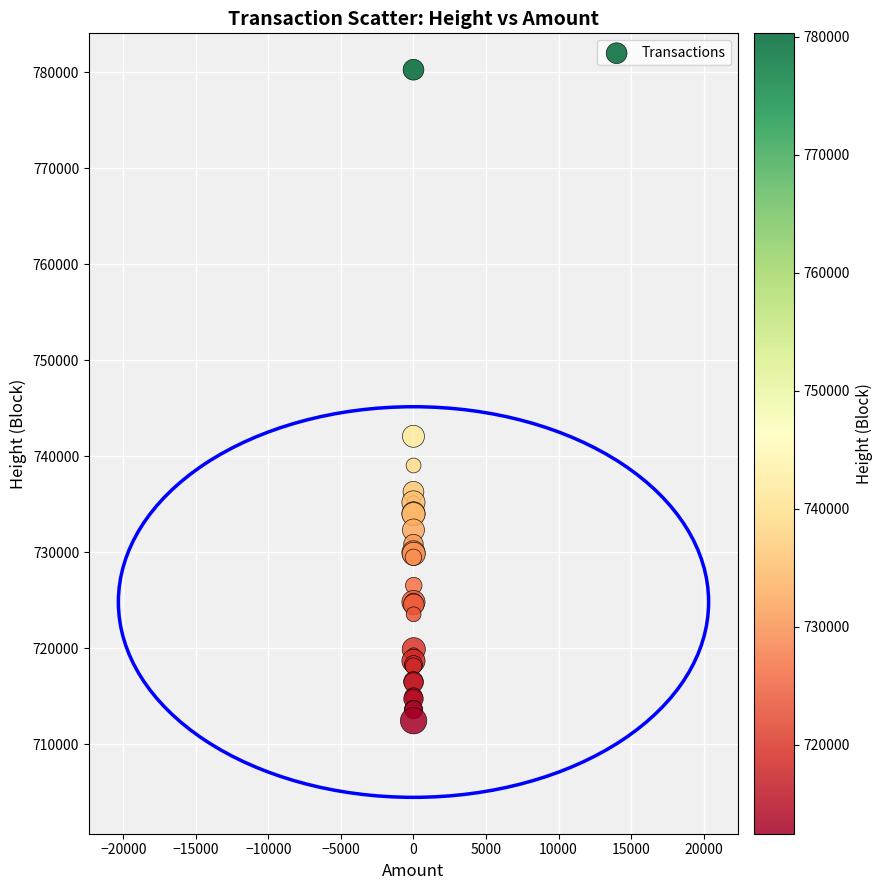

What Y value in the scatter plot is closest to 746375?

742095